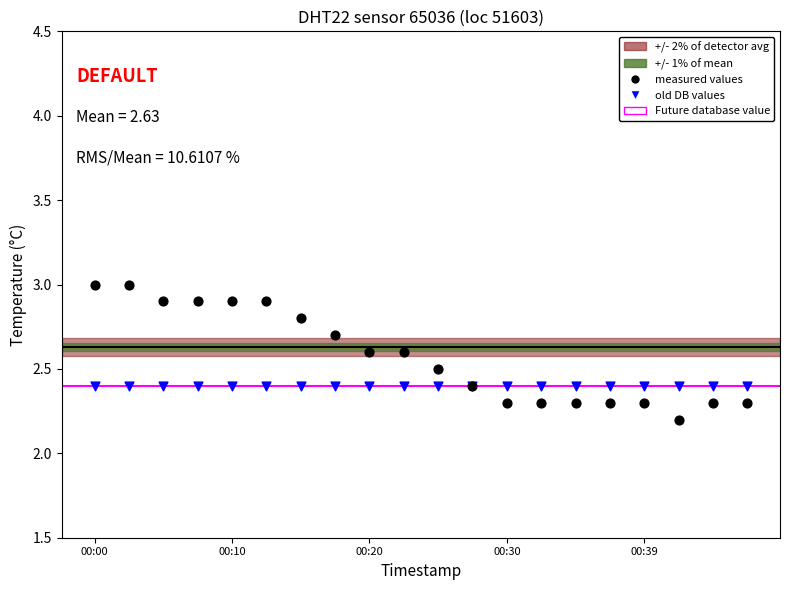

Which series reaches the minimum Y coordinate?

measured values